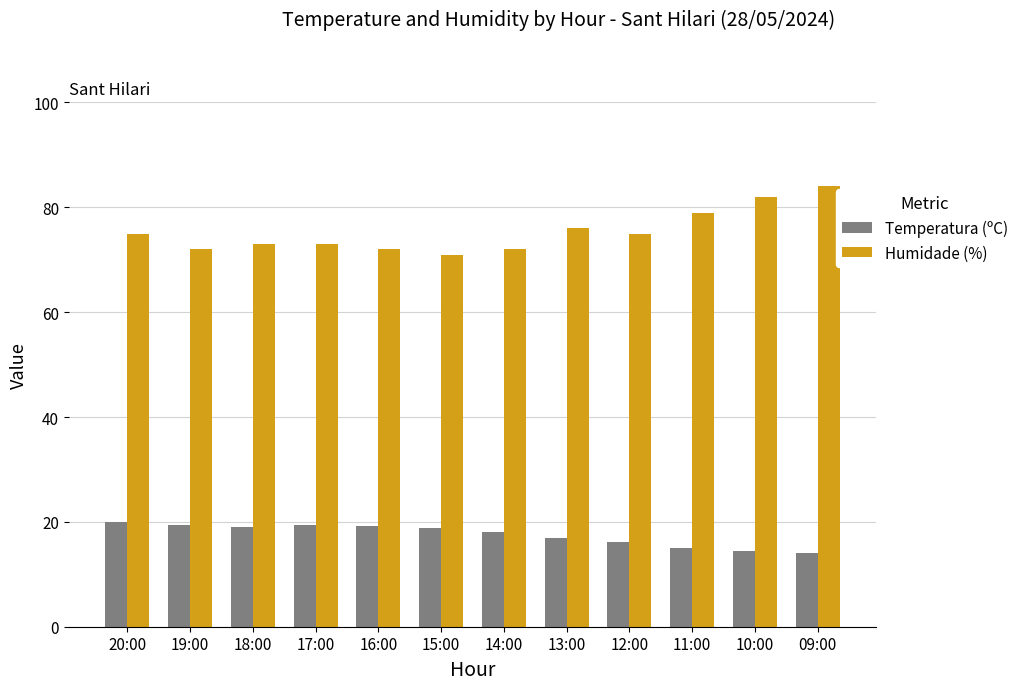

List the series in order of their peak value, lowest first.

Temperatura (ºC), Humidade (%)